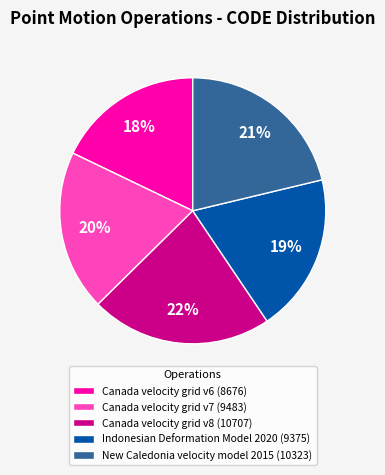

How many slices are in this pie chart?

5